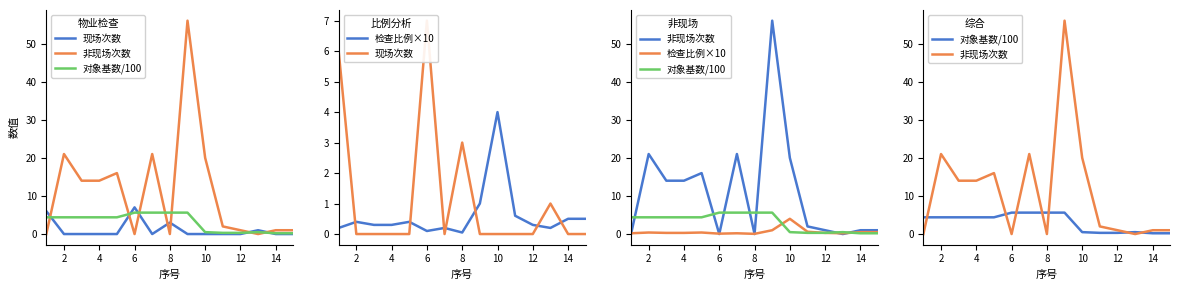

How many positive values does the 非现场次数 series have?

11